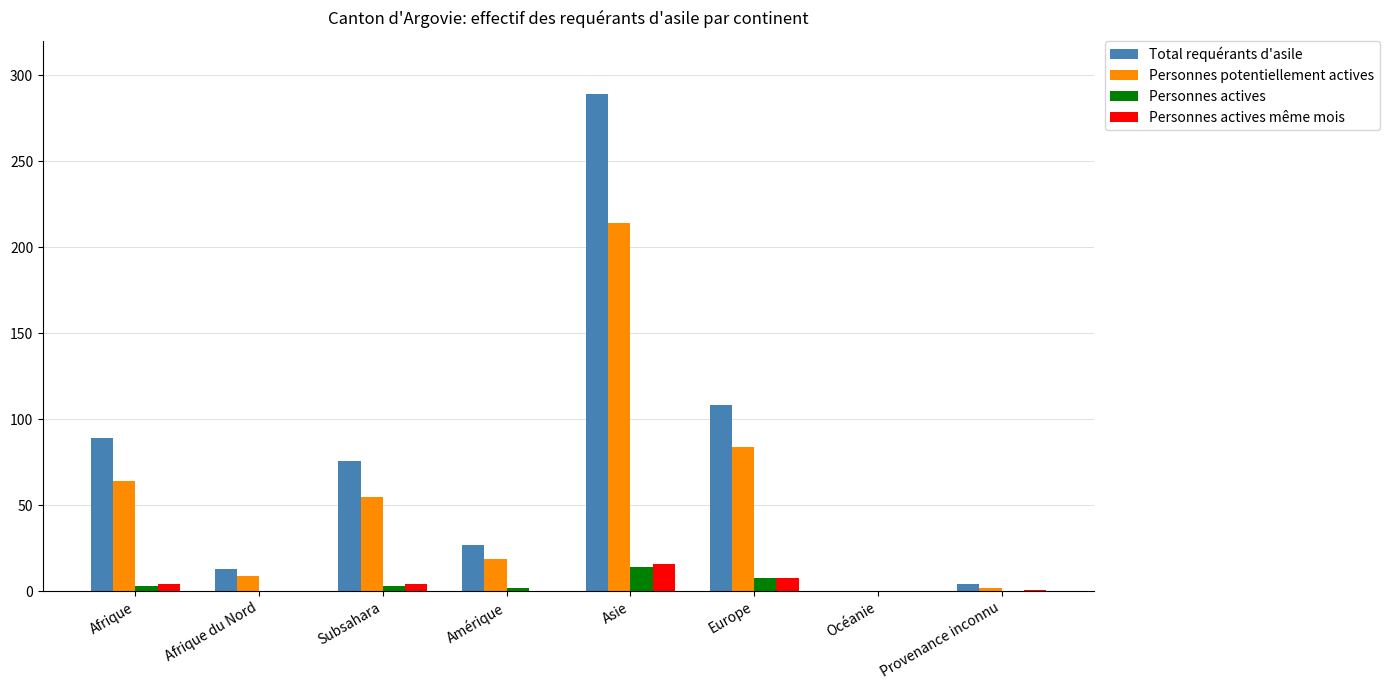

What is the sum of all Personnes actives values?

30